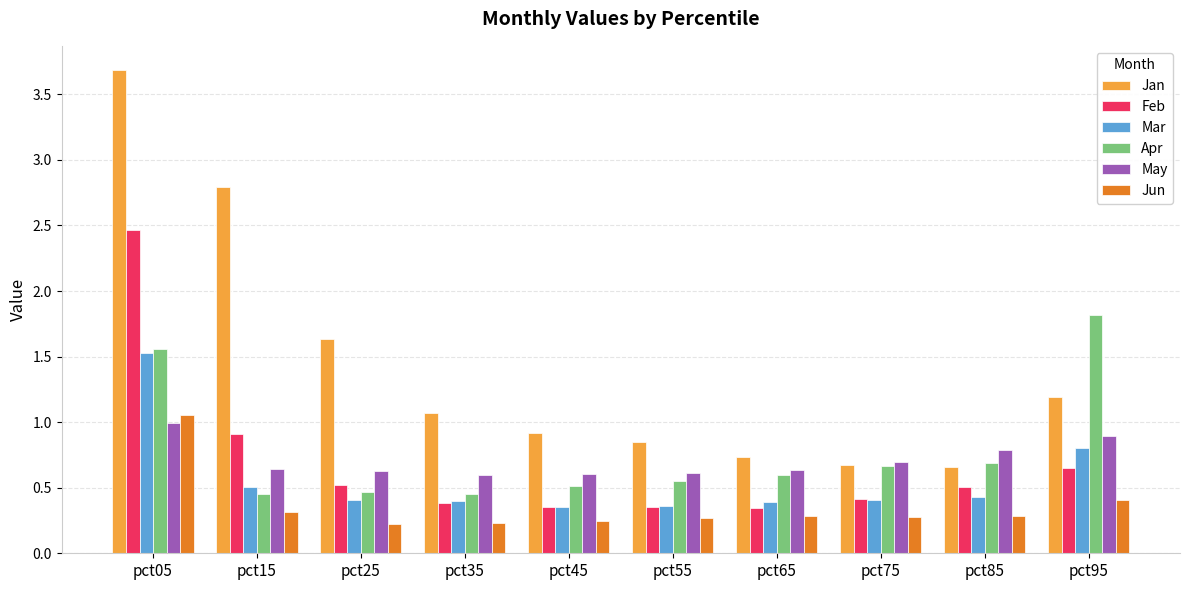

Which series has the largest range (max minus min)?

Jan